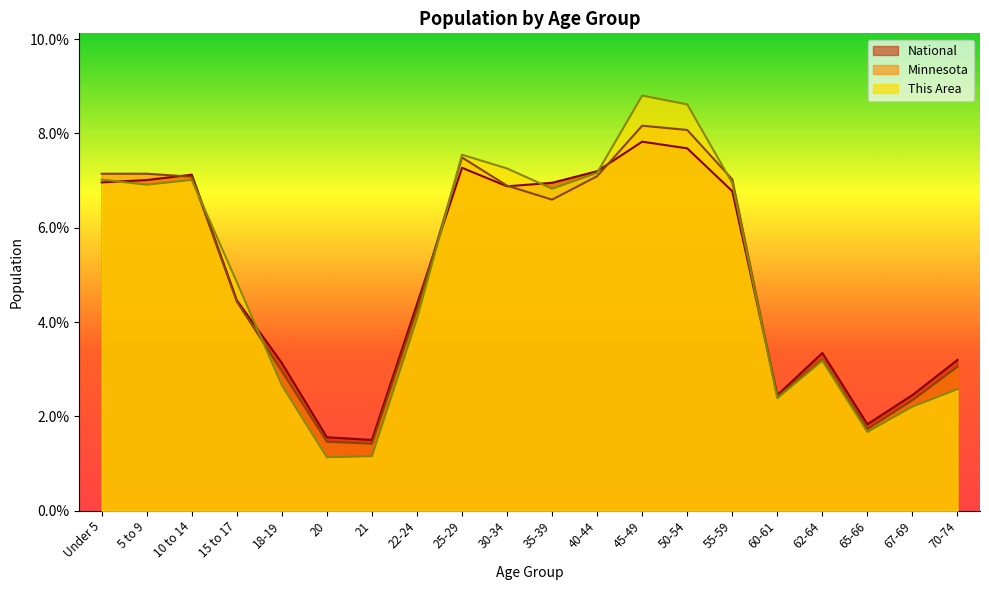

True or false: Minnesota has a value of 3.9 at 10 to 14.

False